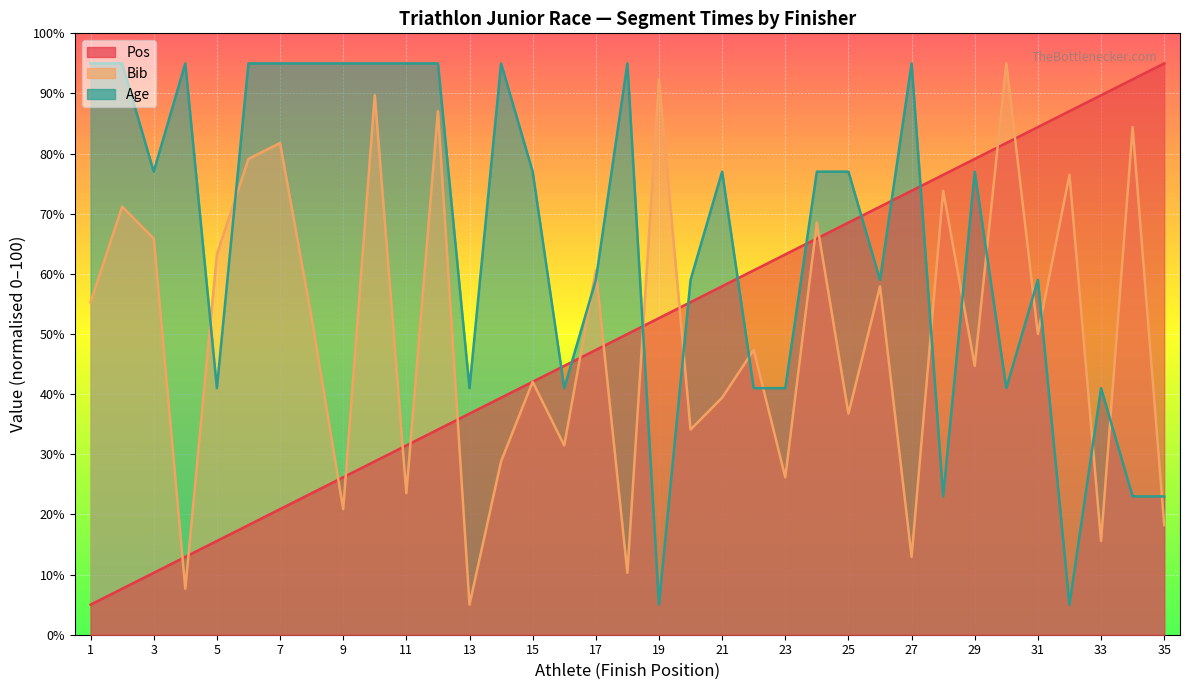

What is the value of the Age point at the 26th from the left?

59.0